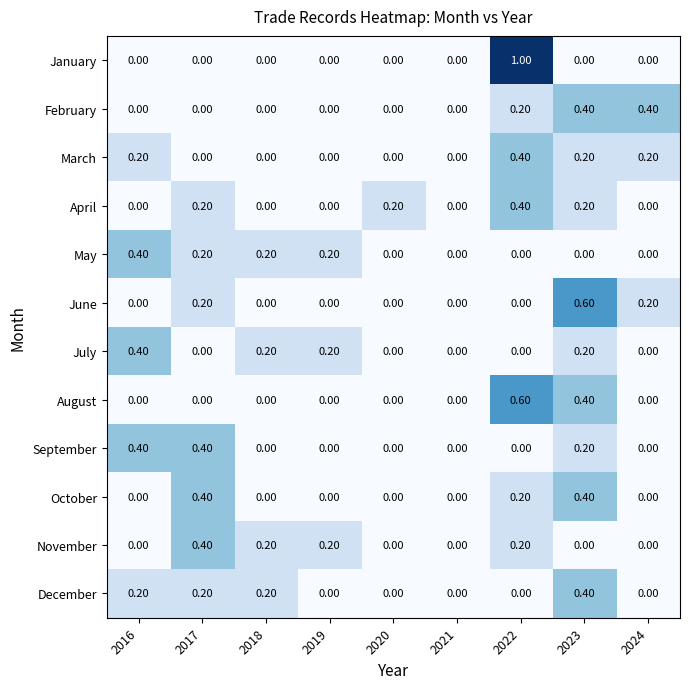

What is the difference between the maximum and minimum values in the October series?

0.4